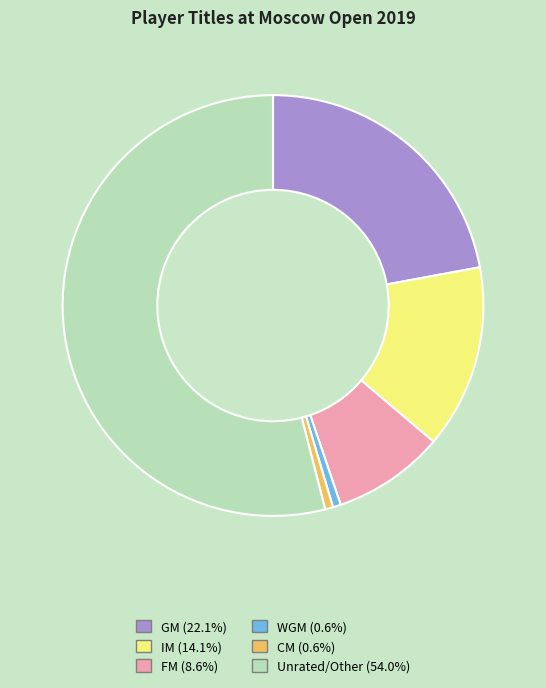

What is the ratio of the value at Unrated/Other (54.0%) to the value at IM (14.1%)?

3.8